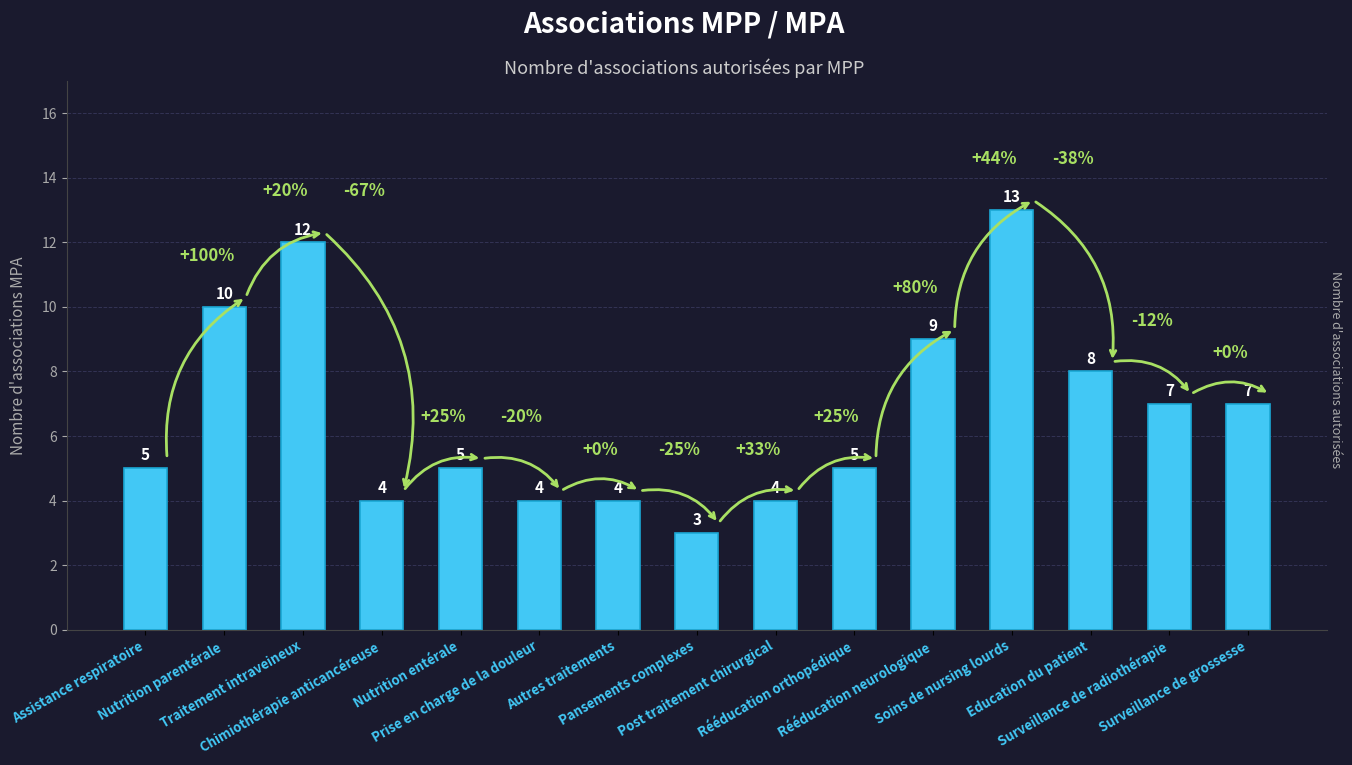

Which label corresponds to the smallest value in the chart?

Pansements complexes